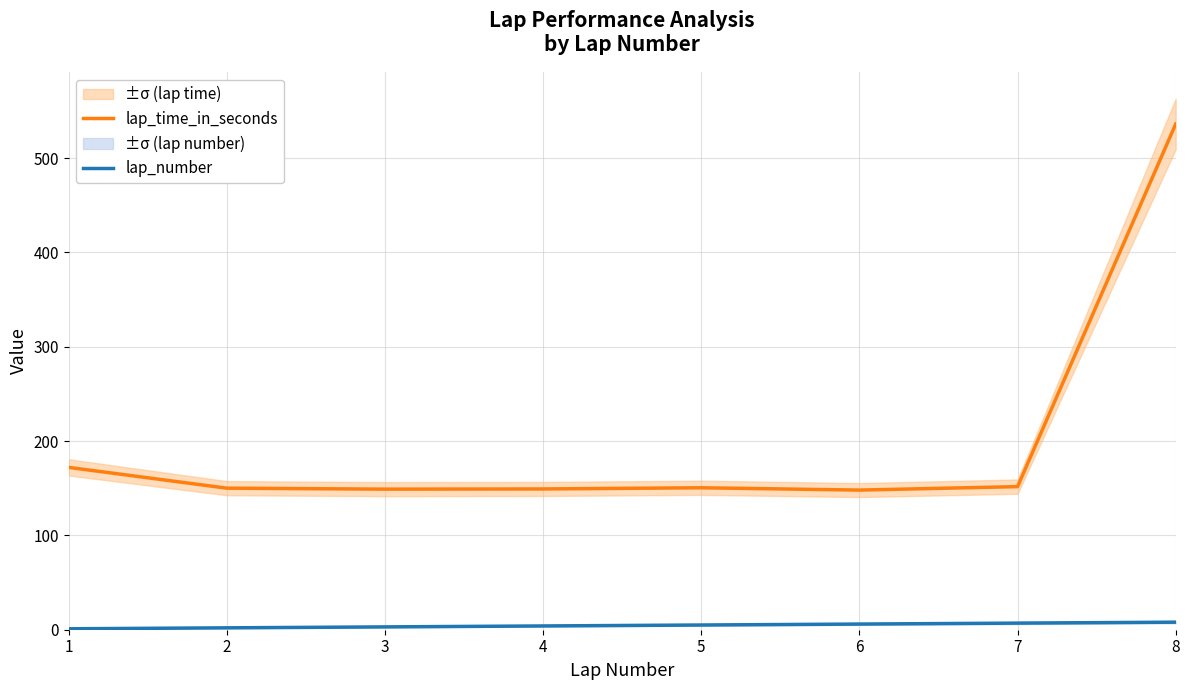

What is the sum of the lap_time_in_seconds values at 4 and 6?

297.2